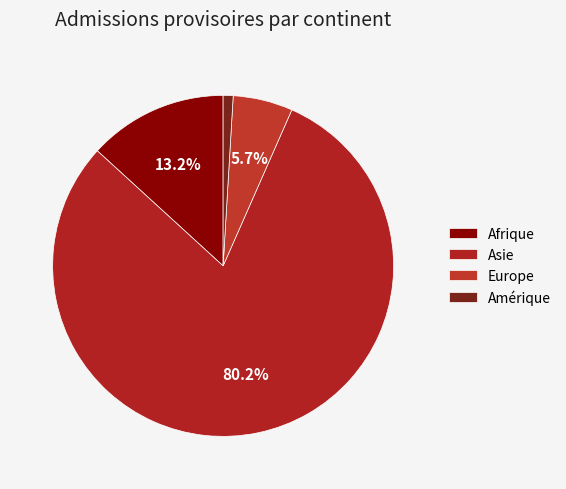

What percentage is NOT represented by Asie?

19.8%